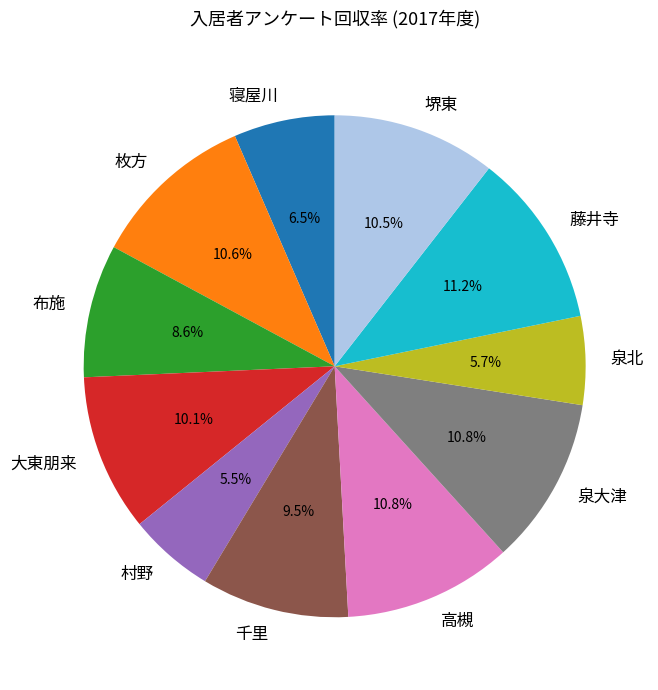

Does 千里 represent more than half of the total?

No